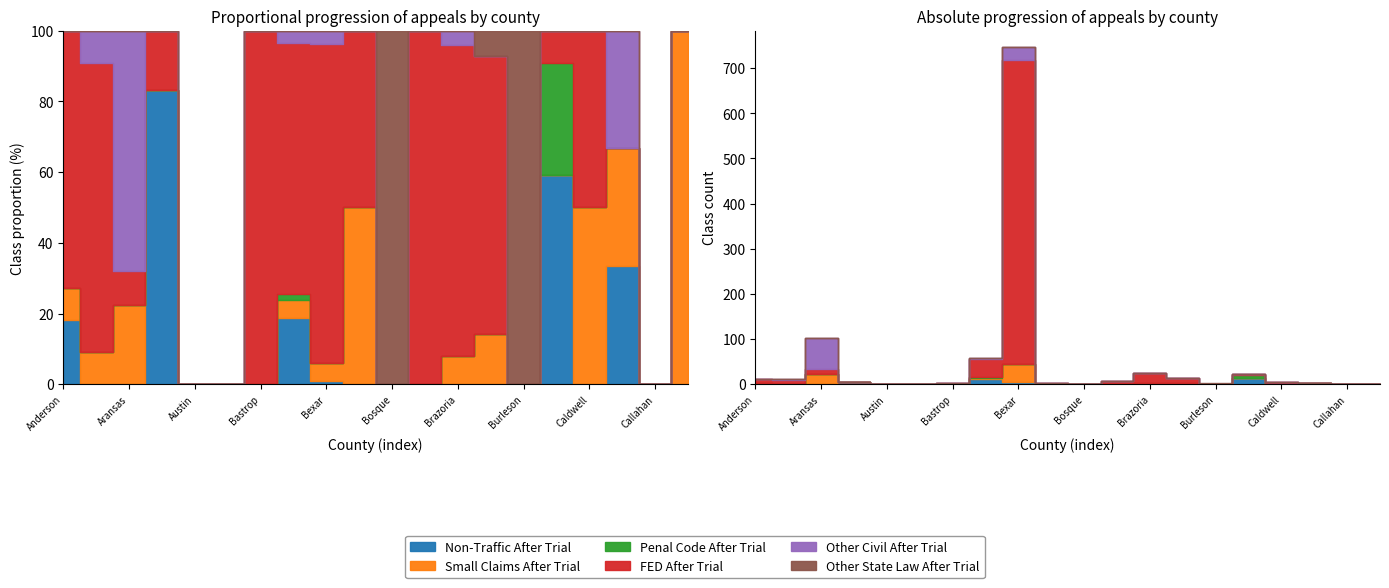

At Austin, list the series in order from smallest to largest.

Non-Traffic After Trial, Small Claims After Trial, Penal Code After Trial, FED After Trial, Other Civil After Trial, Other State Law After Trial